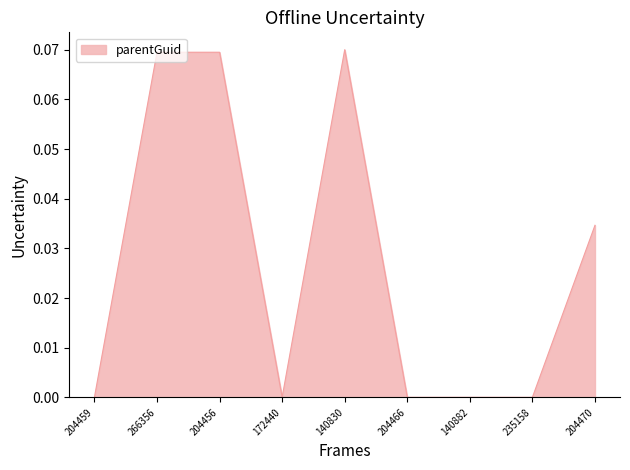

What position from the right is 140830?

5